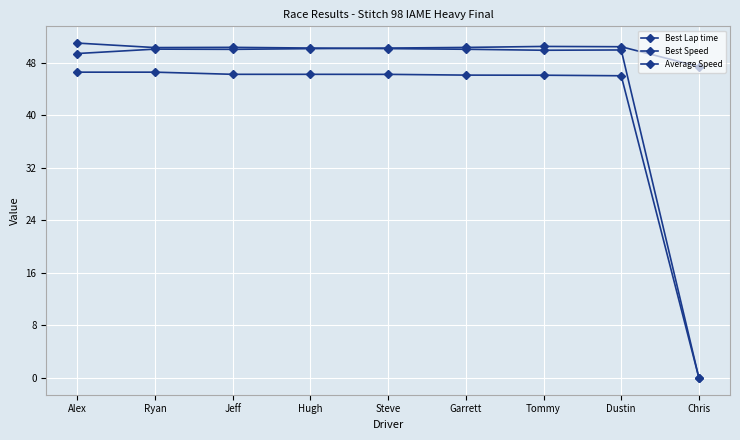

List the series in order of their peak value, lowest first.

Average Speed, Best Lap time, Best Speed